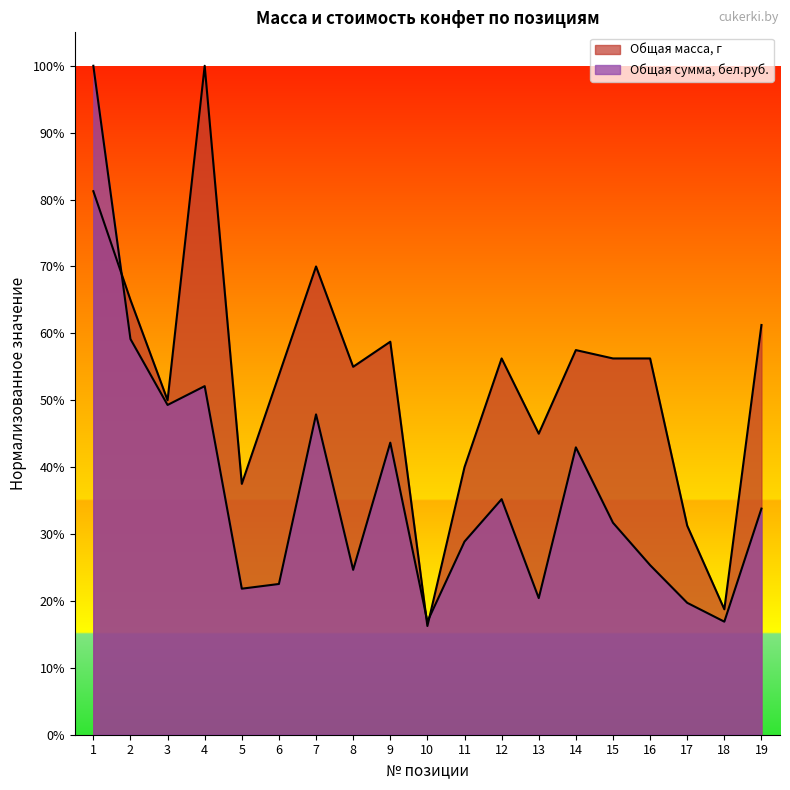

How many intersections are there between Общая масса, г and Общая сумма, бел.руб.?

3